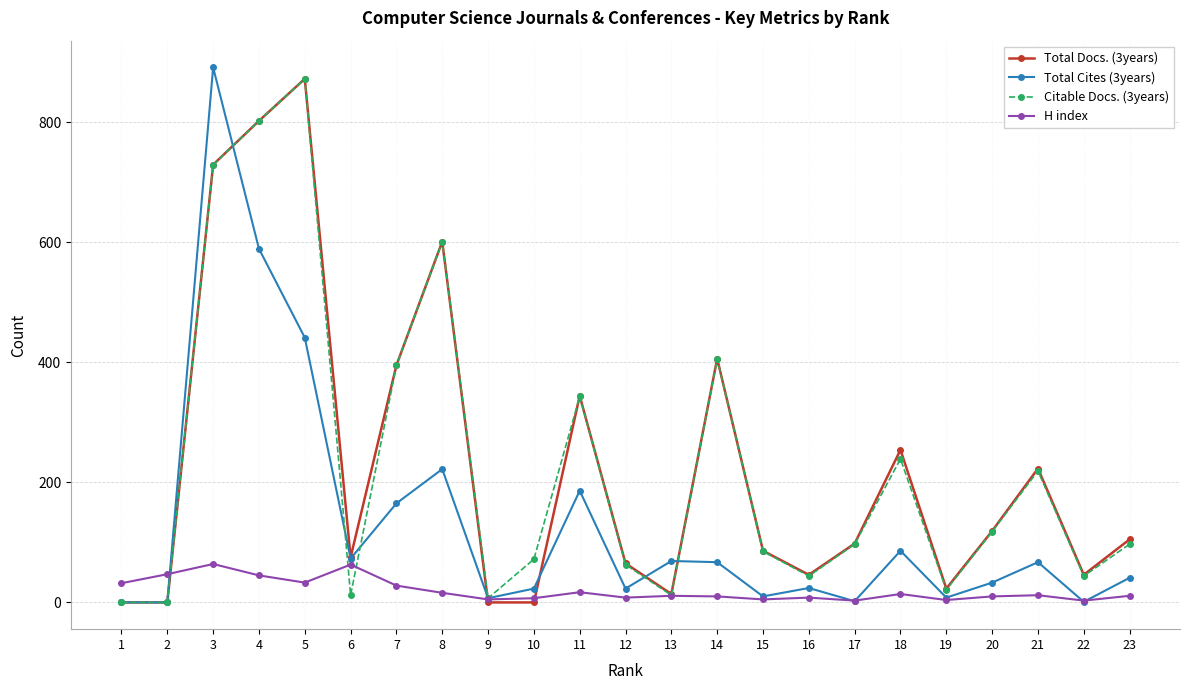

What is the difference between the second highest and minimum values in the Total Cites (3years) series?

589